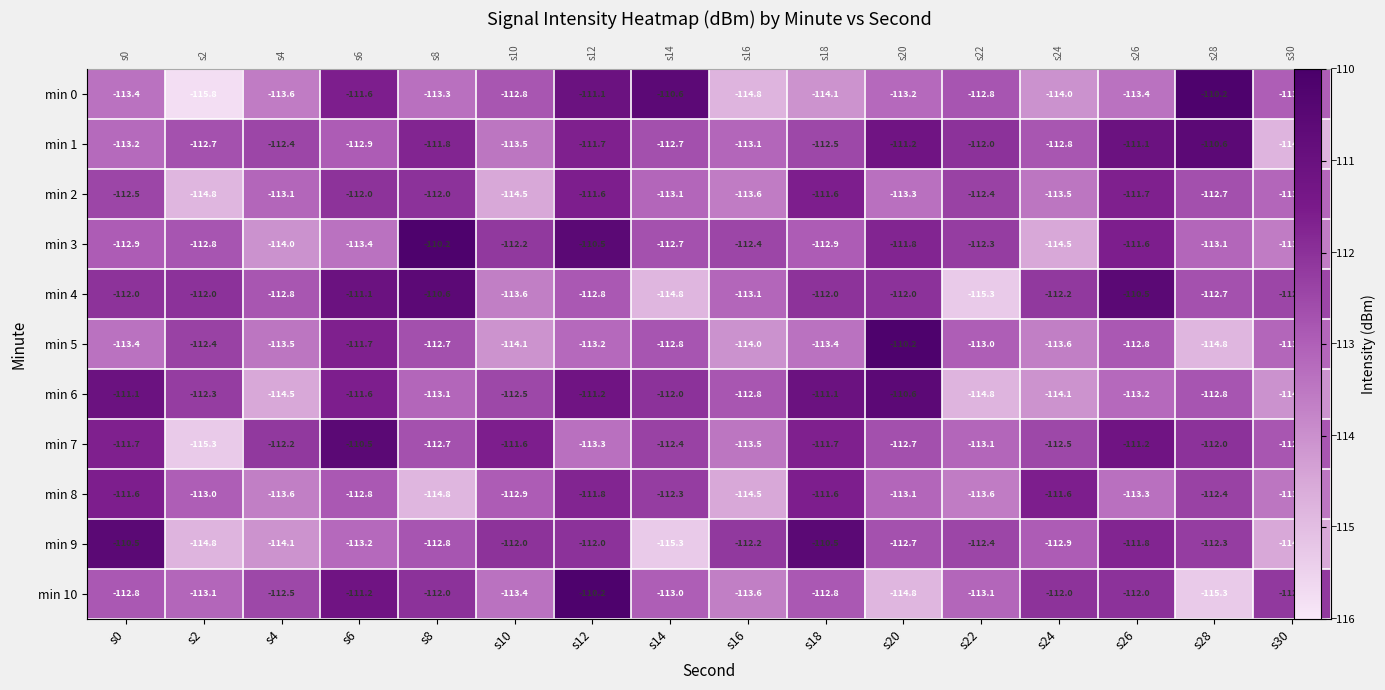

What is the total value across all series at s12?

-1229.4